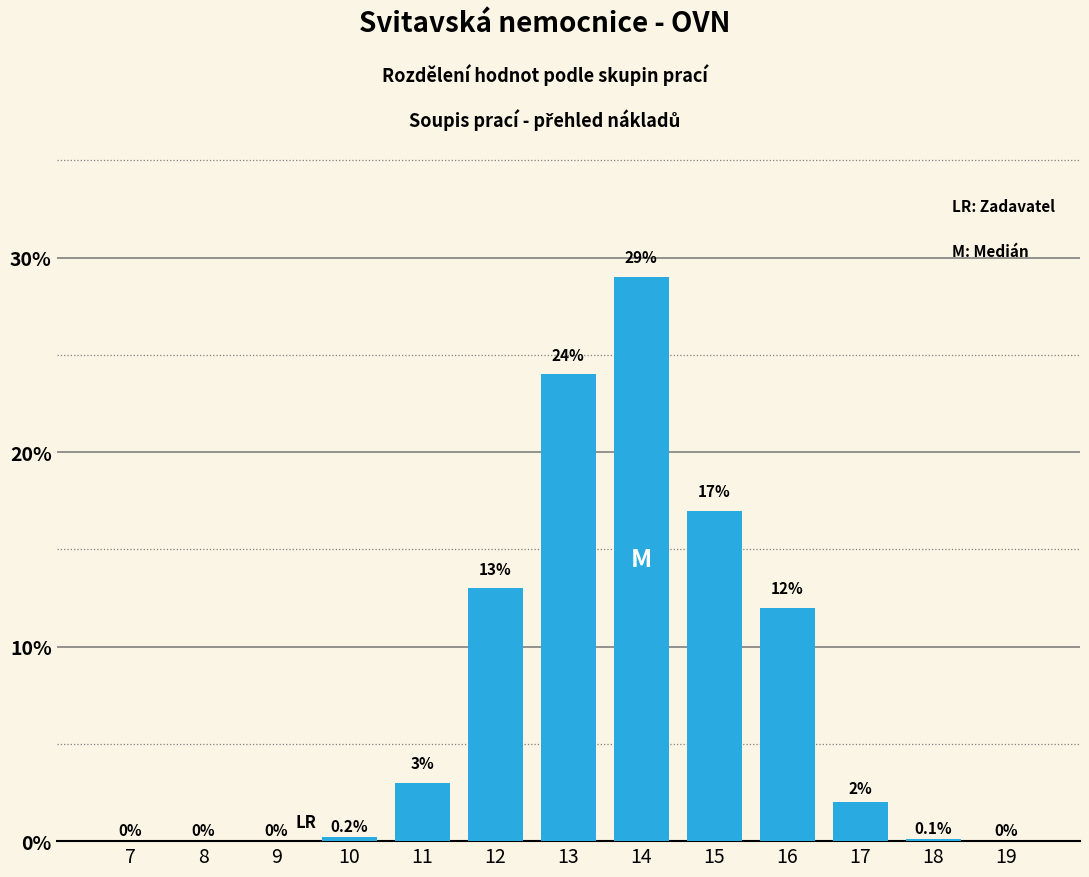

Reading left to right, extract all data points from this chart.

7=0.0	8=0.0	9=0.0	10=0.2	11=3.0	12=13.0	13=24.0	14=29.0	15=17.0	16=12.0	17=2.0	18=0.1	19=0.0